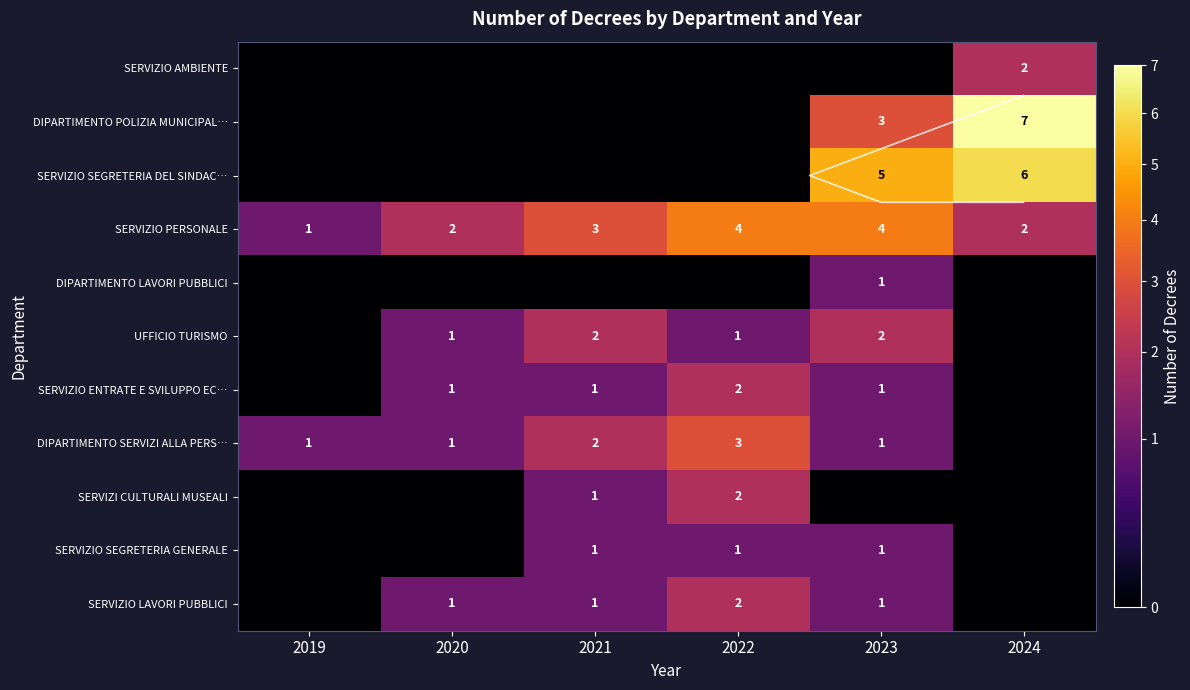

What is the total value across all series at 2019?

2